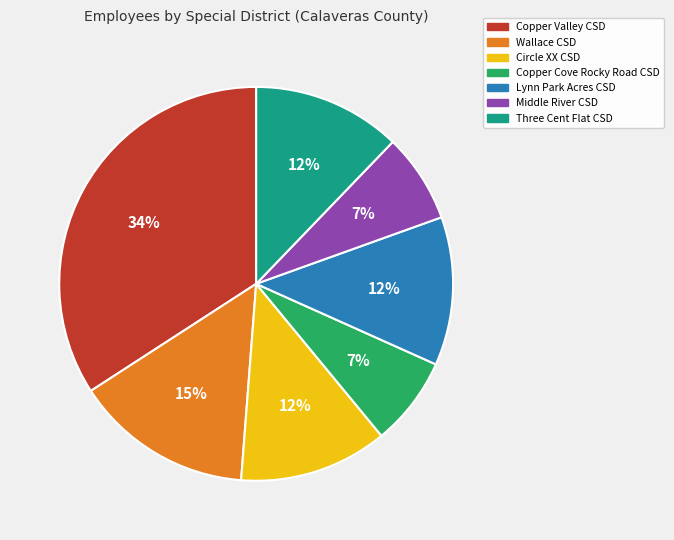

Is Circle XX CSD the majority of the pie?

No